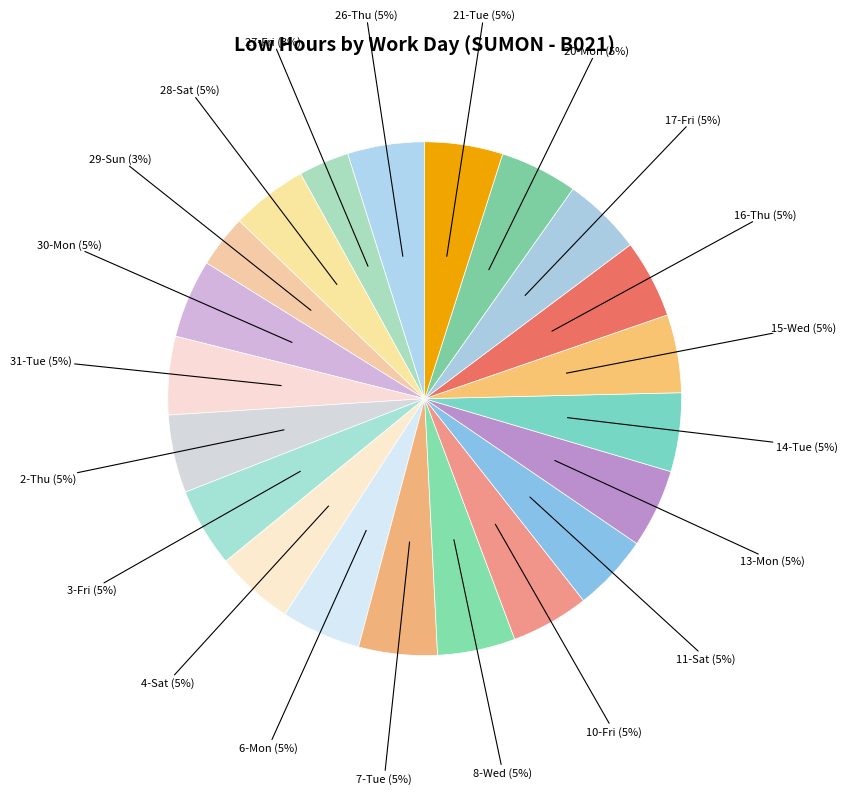

Count the number of slices in the pie.

21